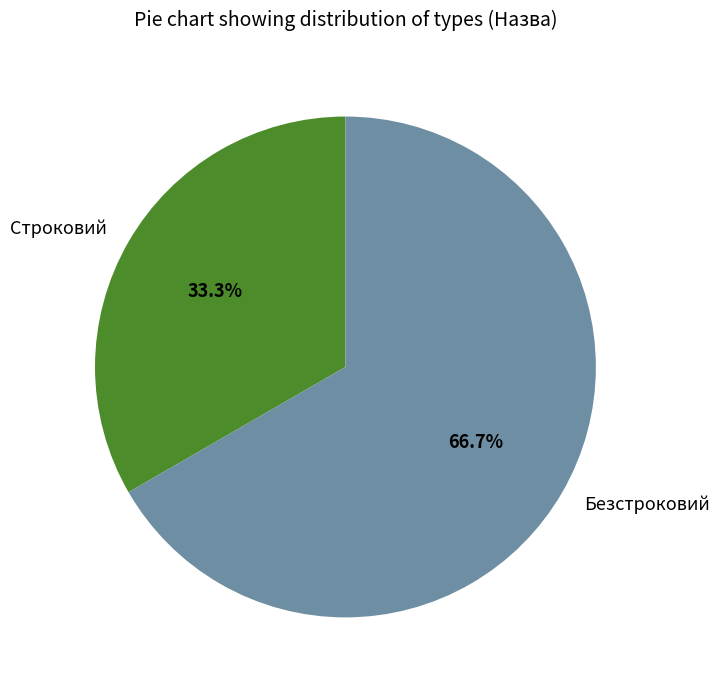

How many slices are in this pie chart?

2